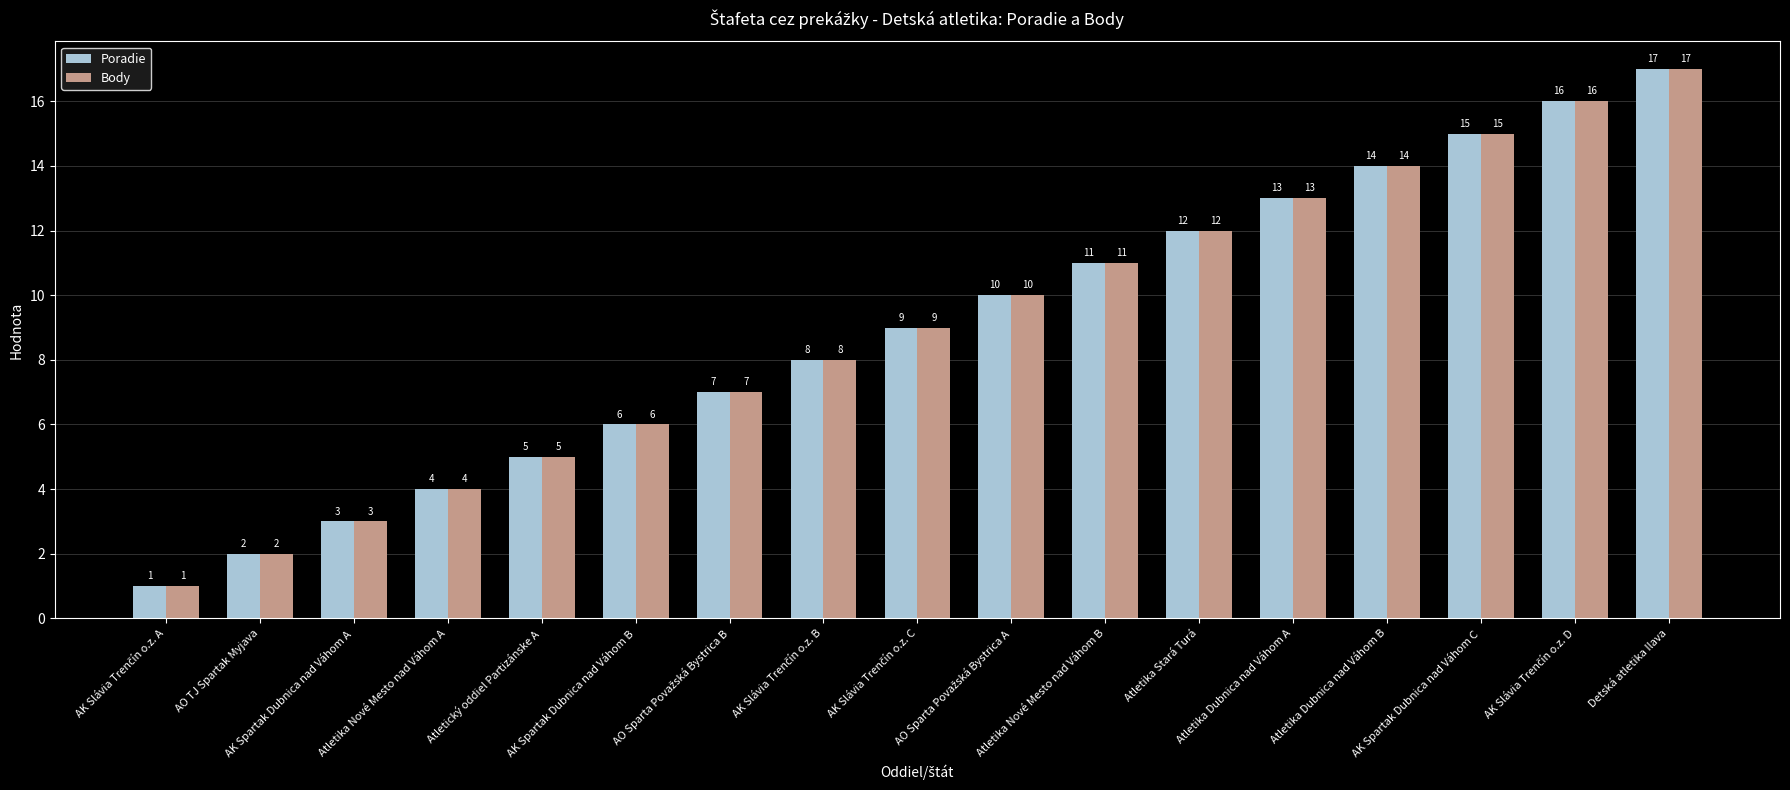

What is the value of the Poradie bar at the 16th from the left?

16